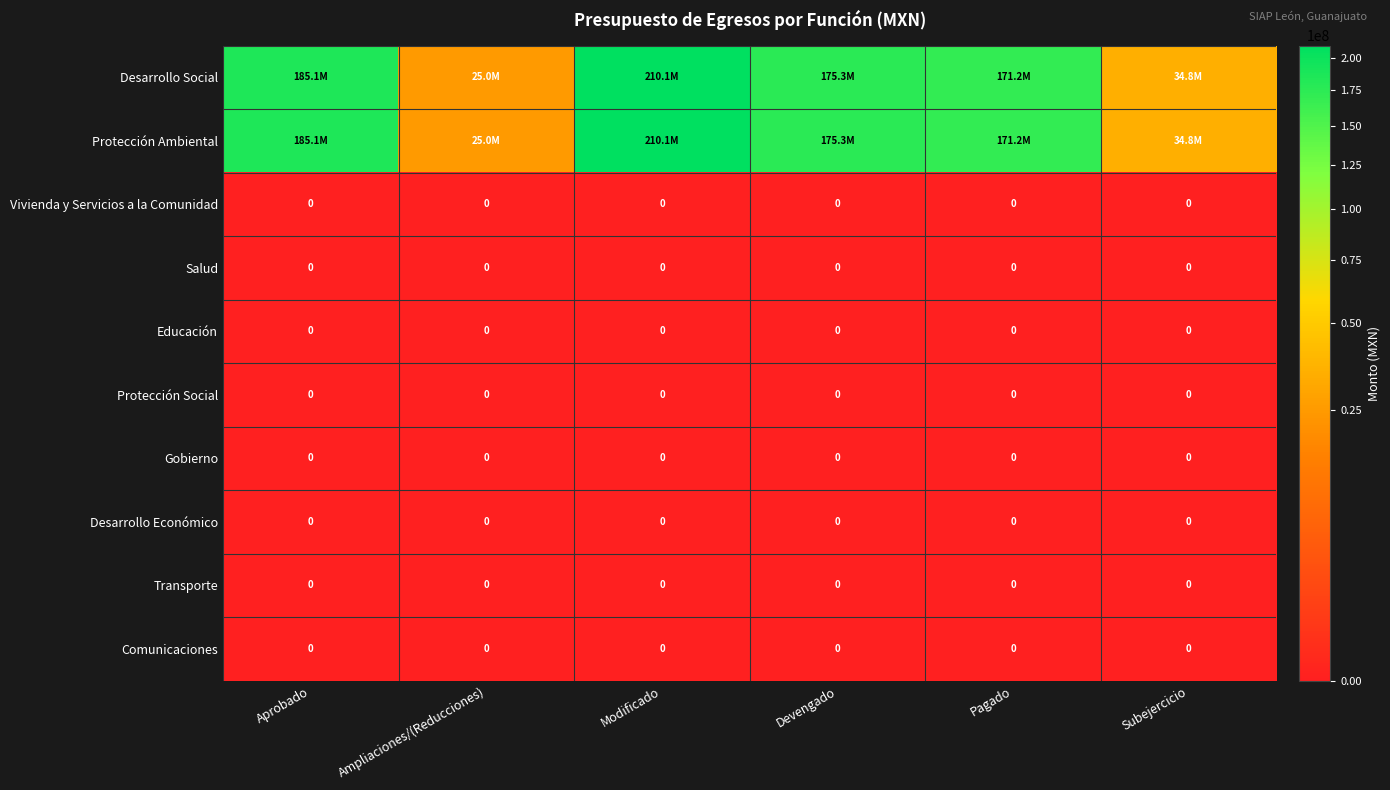

Which category has the highest value across all series?

Modificado